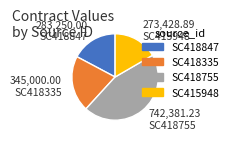

Rank the categories by value from highest to lowest.

SC418755, SC418335, SC418847, SC415948